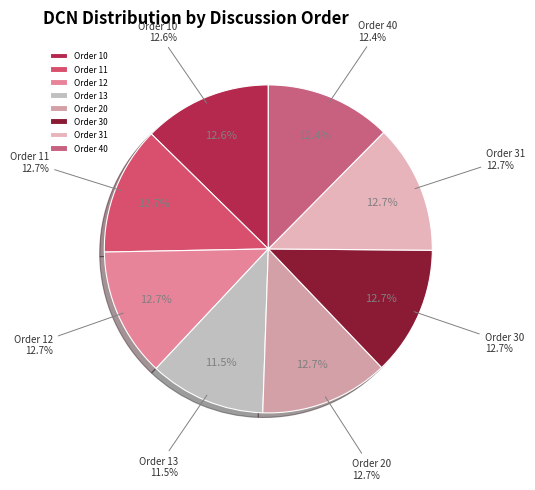

Which category has the biggest portion of the pie?

30